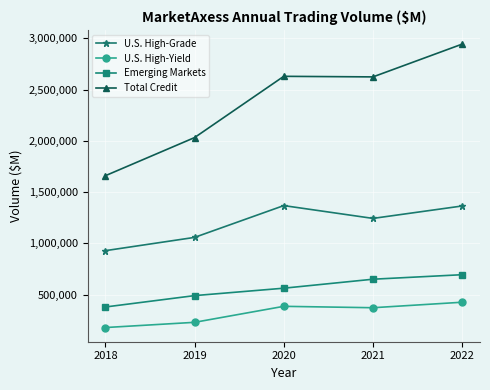

The U.S. High-Grade series shows 1636133 at 2019. True or false?

False